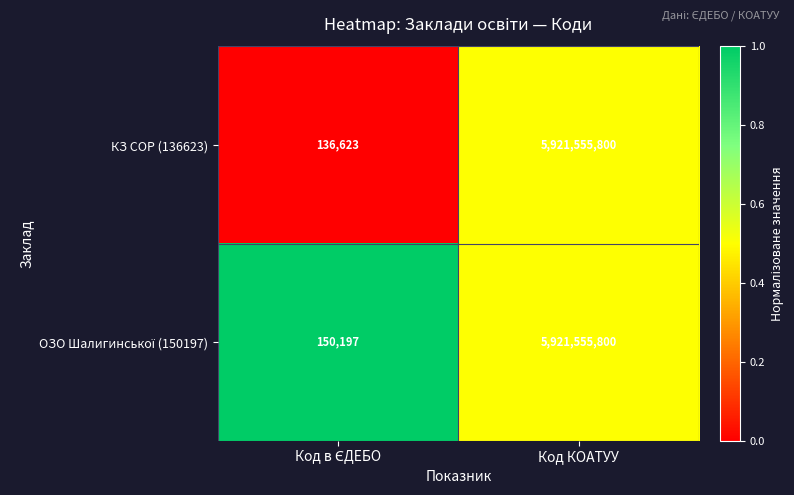

Is it true that КЗ СОР (136623) equals 8468537473 at Код КОАТУУ?

False